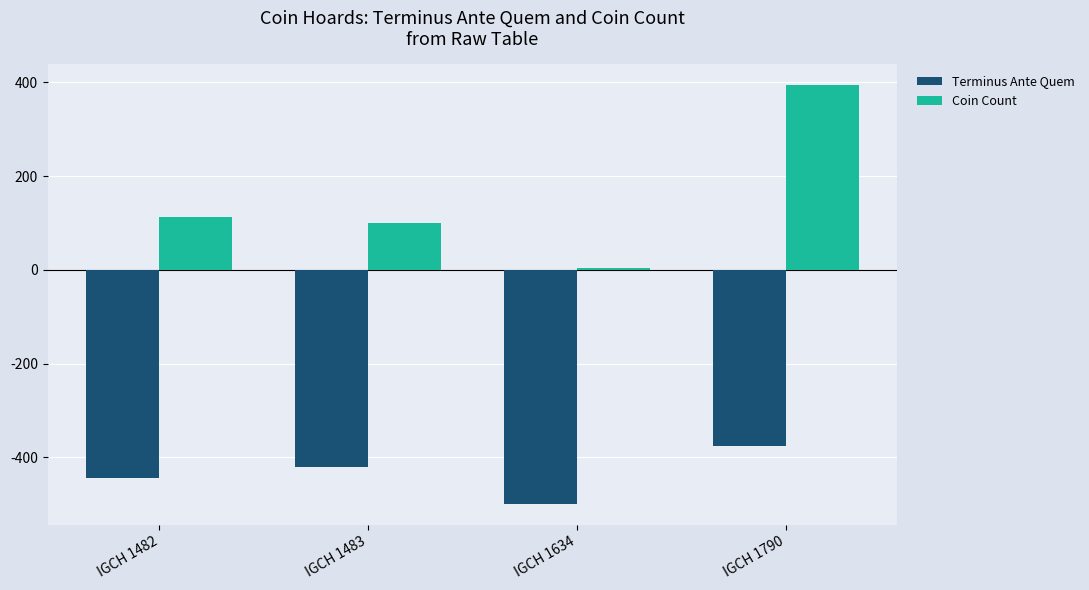

Which category has the highest value in the Terminus Ante Quem series?

IGCH 1790